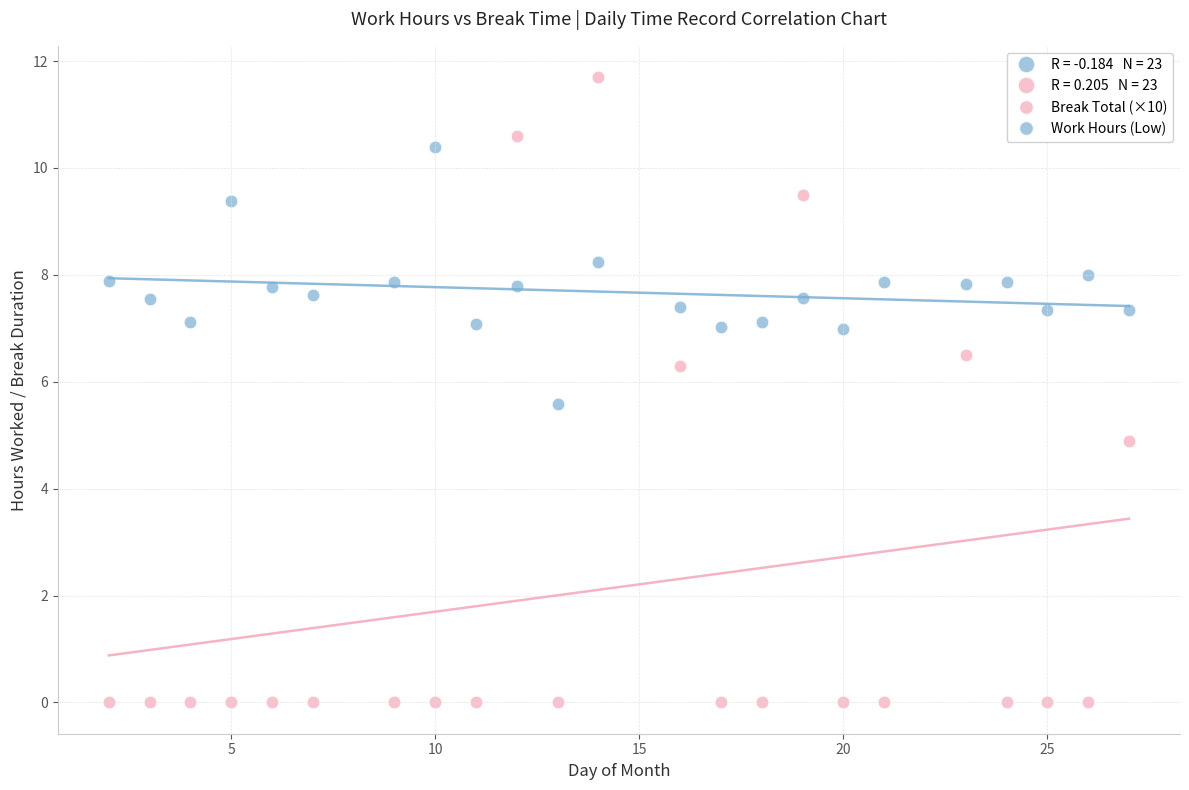

Across all data points, what is the range of X values (max minus min)?

25.0